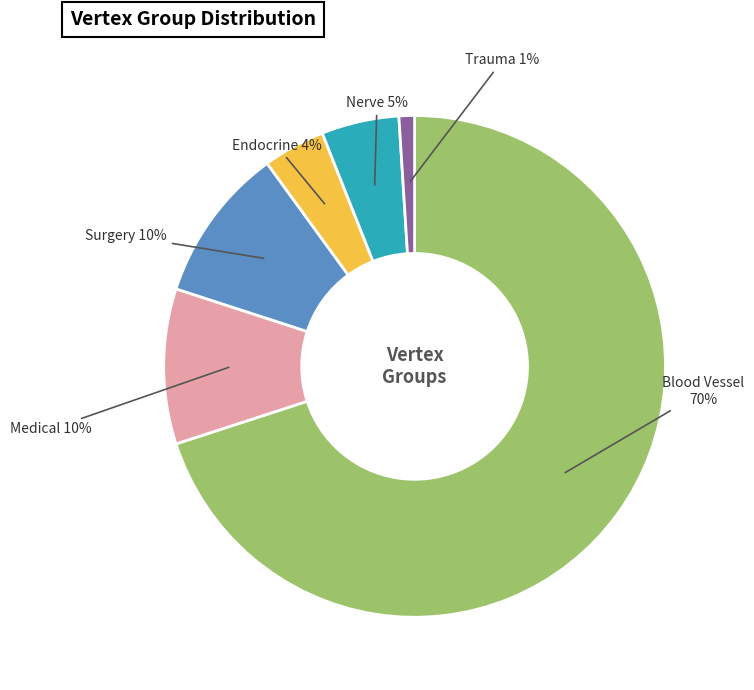

Which slice represents more than half of the pie?

Blood Vessel